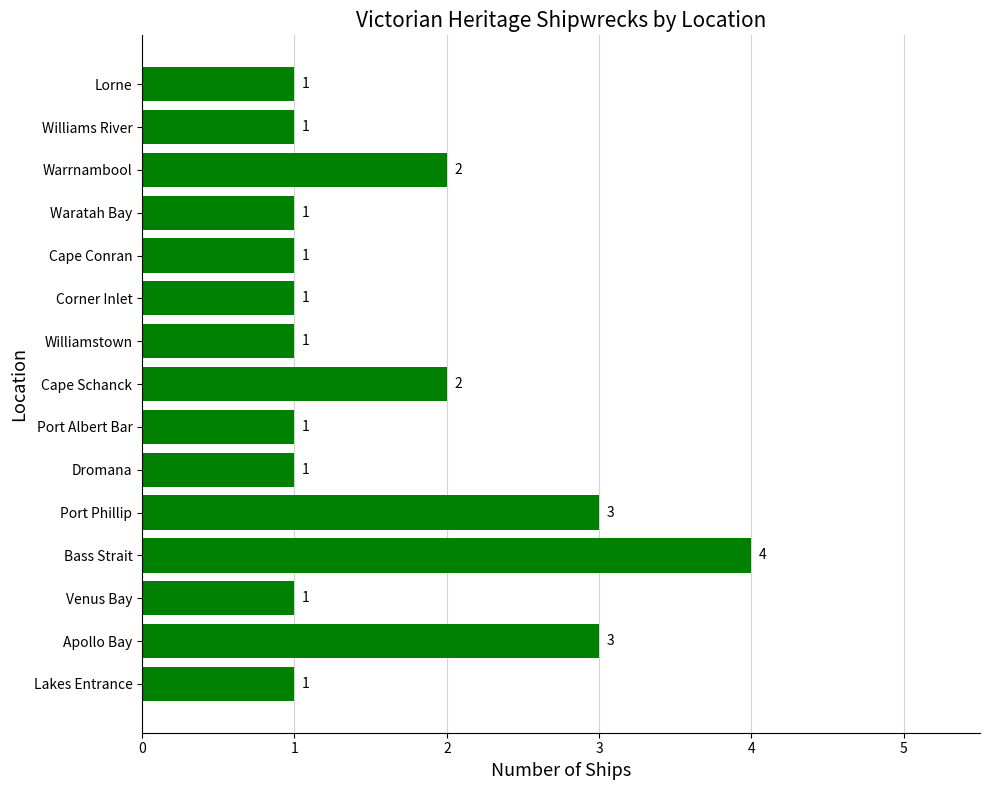

How many values exceed 1?

5